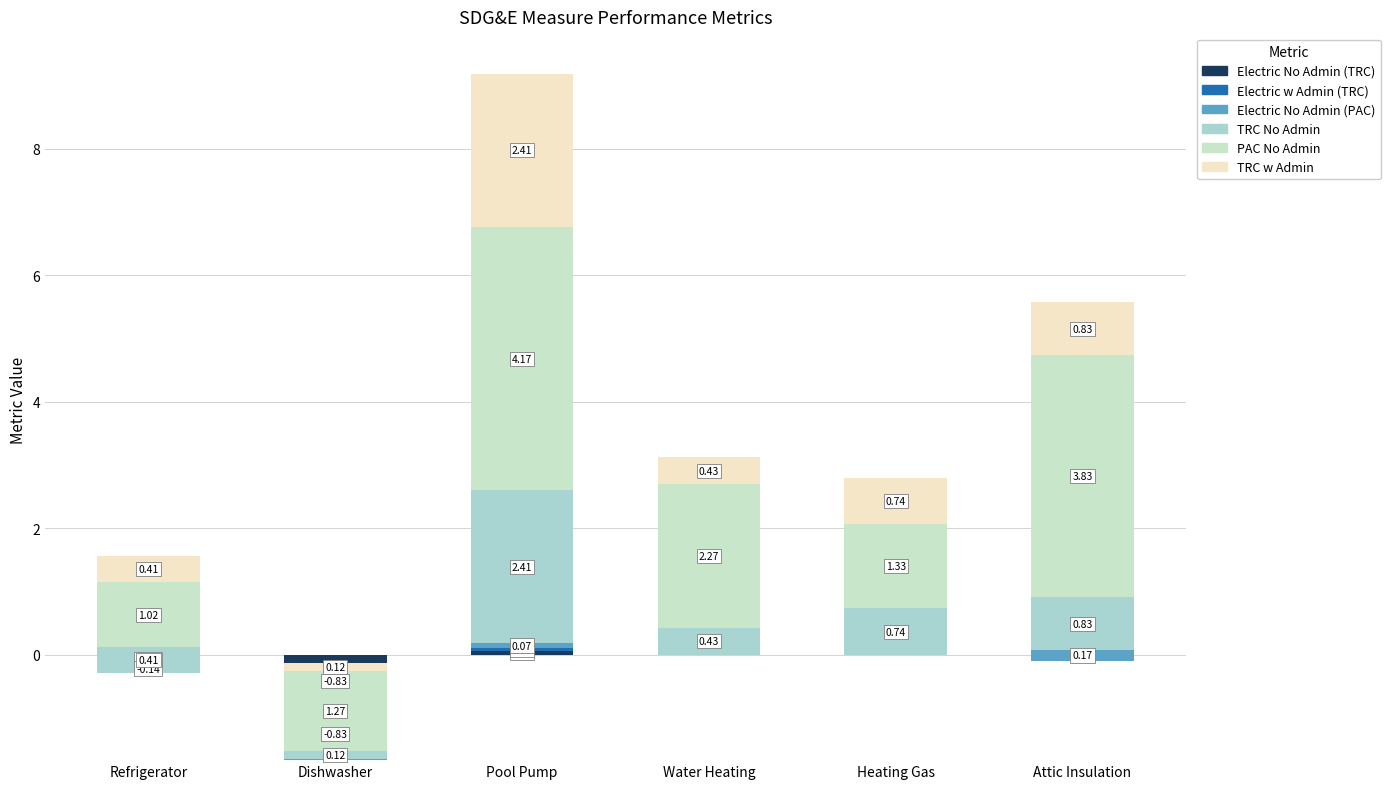

What is the difference between the highest and lowest values at Attic Insulation?

3.9